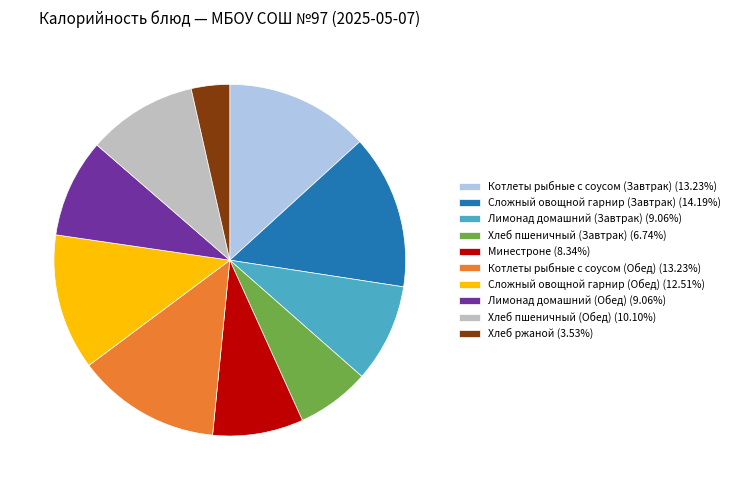

How many segments does this pie chart have?

10